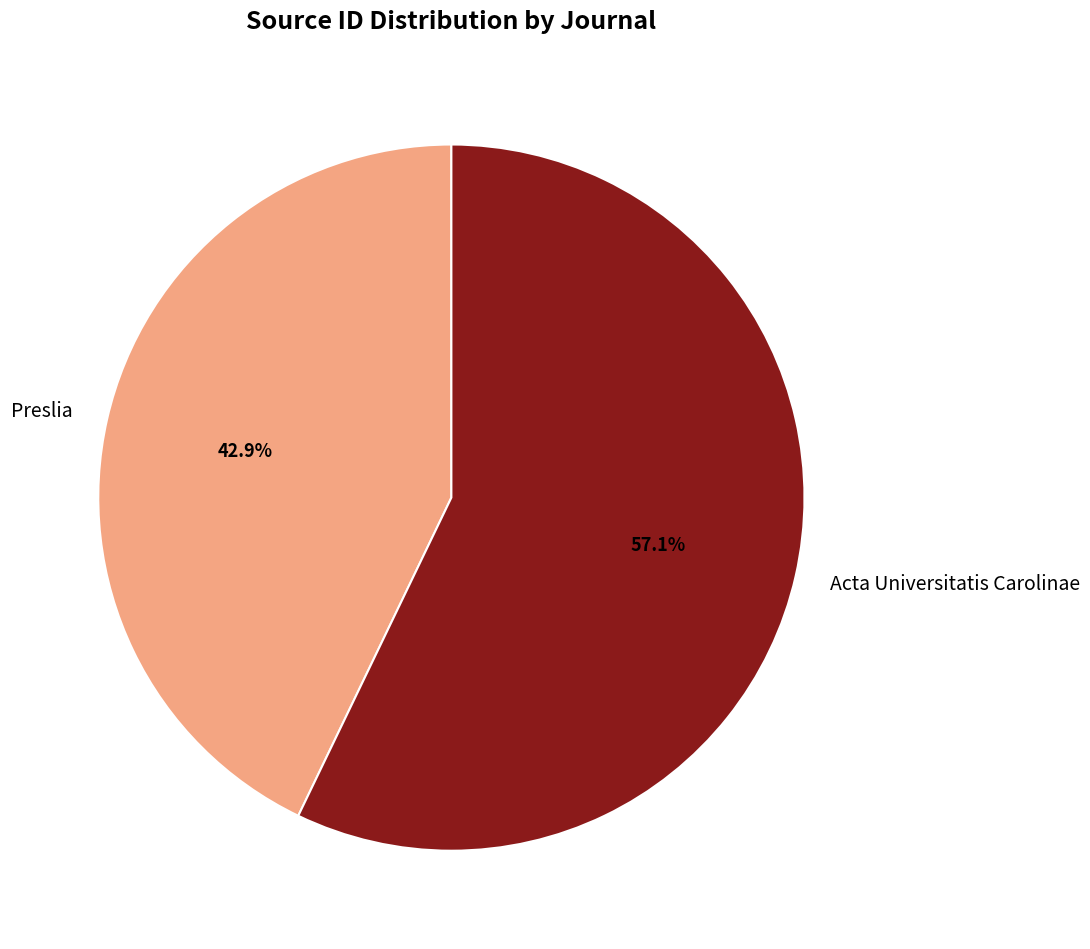

Do Acta Universitatis Carolinae and Preslia together represent more than half of the pie?

Yes